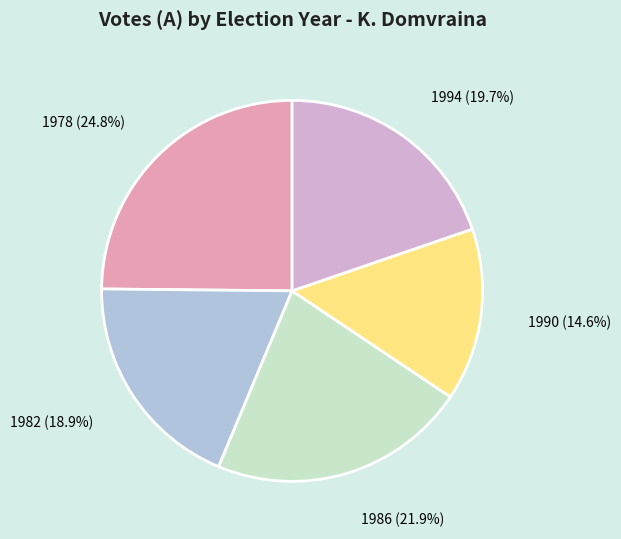

Is 1990 the majority of the pie?

No